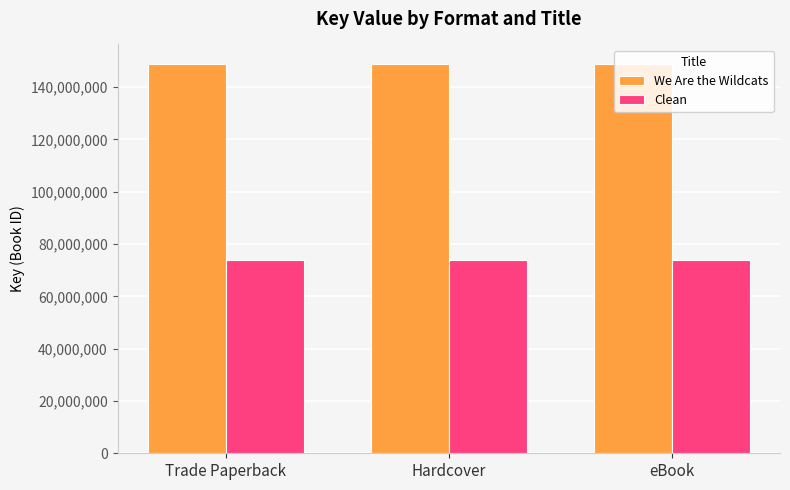

The Clean series shows 73979080 at eBook. True or false?

True